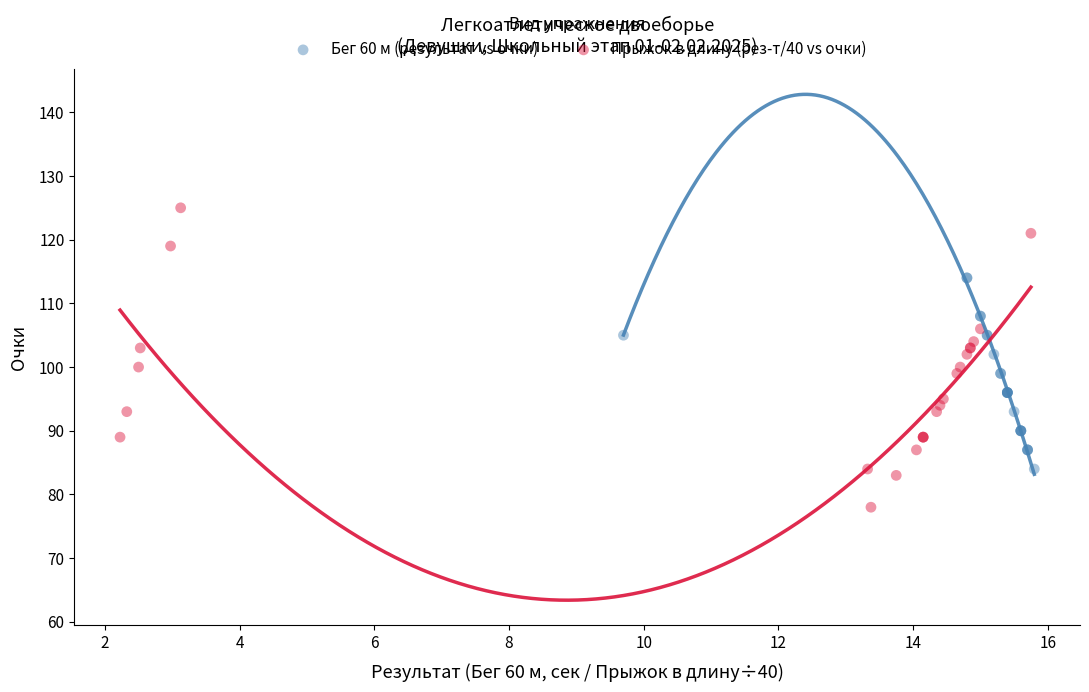

Which series reaches the minimum Y coordinate?

Прыжок в длину (рез-т/40 vs очки)